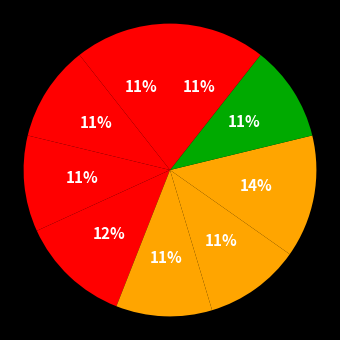

How many slices are in this pie chart?

9